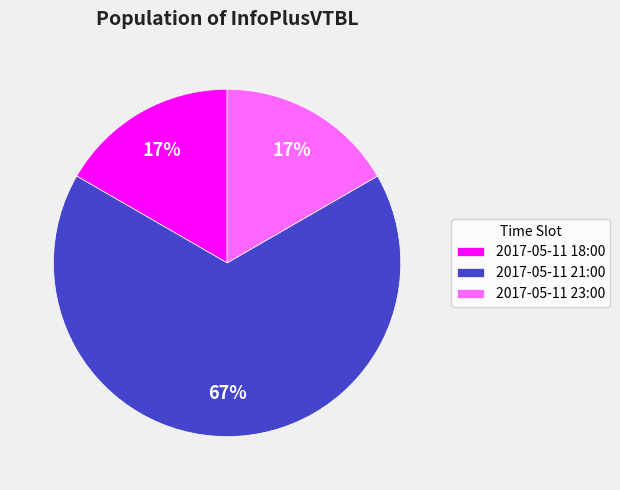

Combined, do 2017-05-11 18:00 and 2017-05-11 23:00 account for over 50%?

No